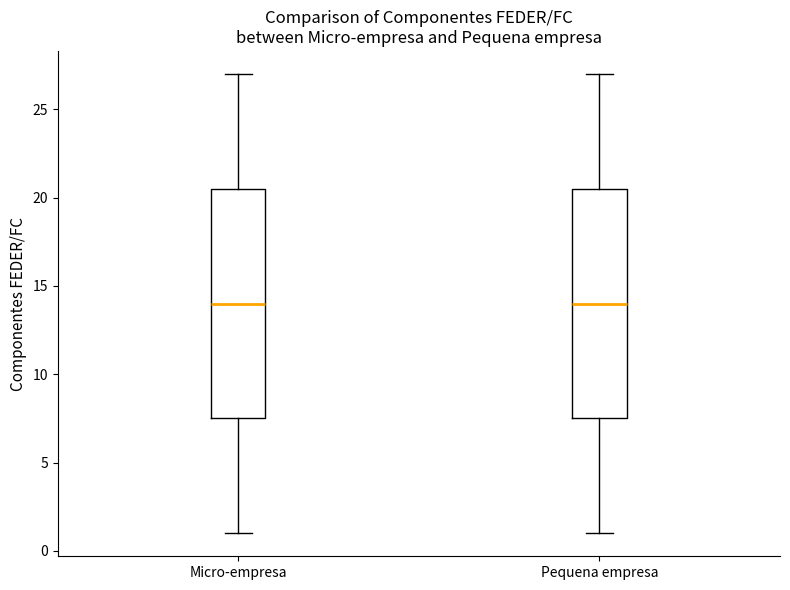

Where does the upper whisker of the box for Micro-empresa end on the y-axis? The values are not printed on the chart, so give them approximately, as read against the axis.

27.0